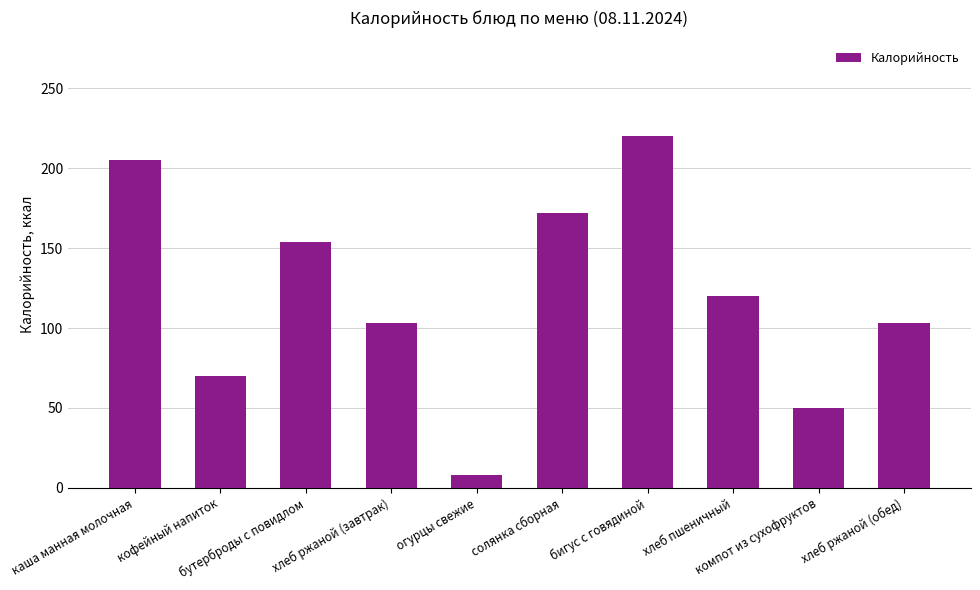

What is the label of the 7th bar from the right?

хлеб ржаной (завтрак)